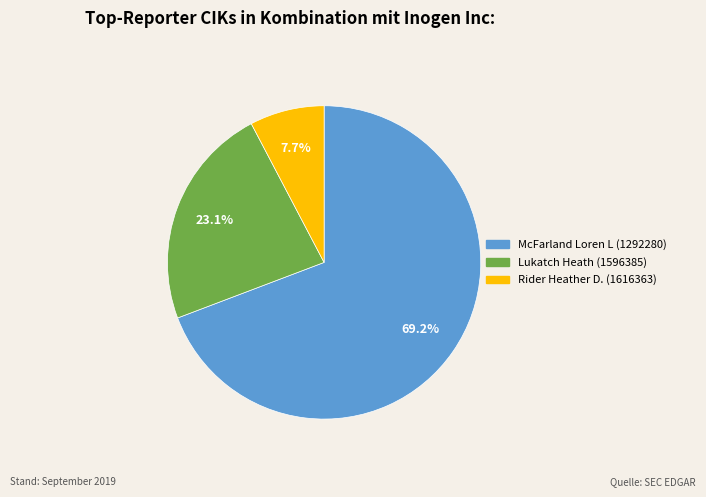

Does any single category account for the majority?

Yes